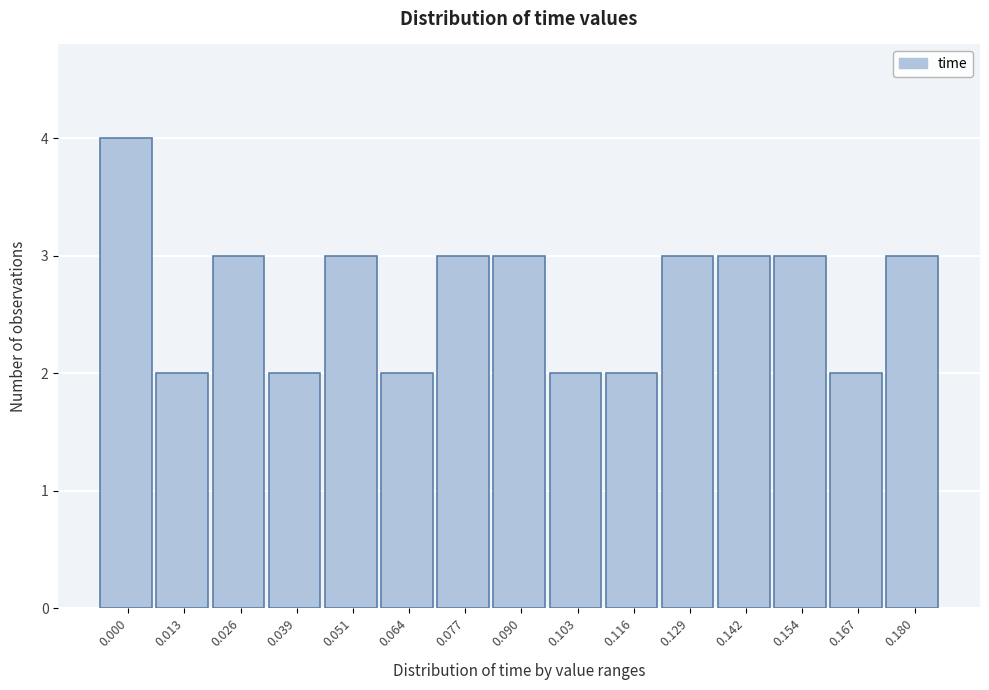

Reading left to right, list all the values displayed in this chart.

4	2	3	2	3	2	3	3	2	2	3	3	3	2	3